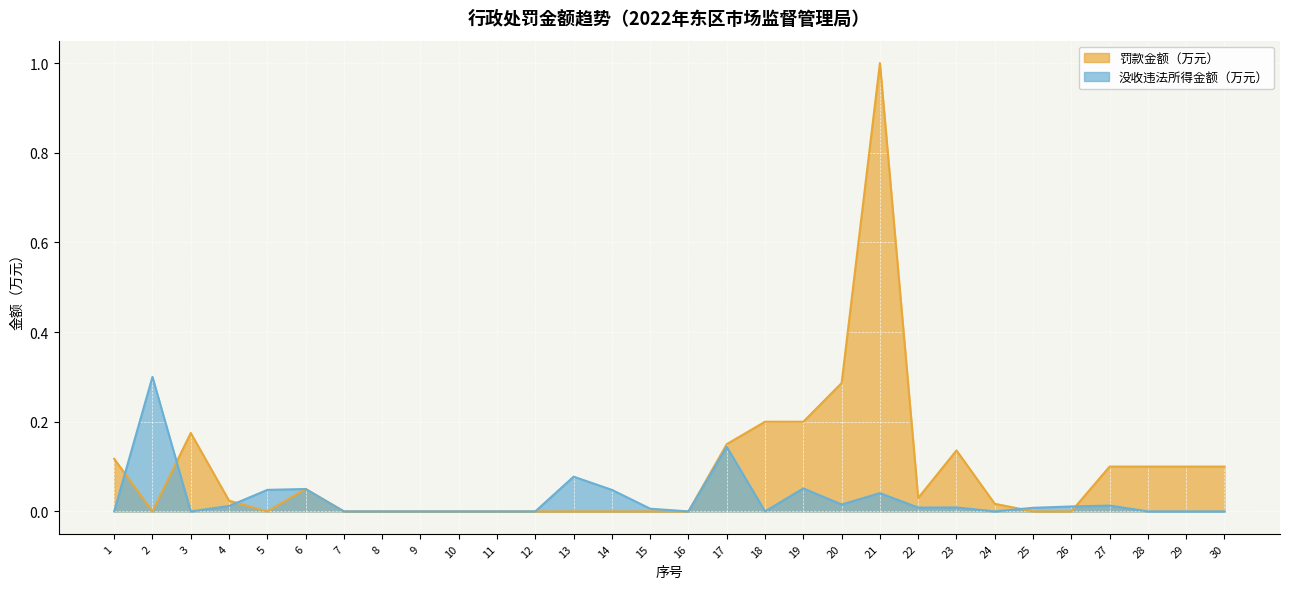

Reading left to right, what are all the values shown in this chart?

罚款金额（万元）: 0.1	0.0	0.2	0.0	0.0	0.1	0.0	0.0	0.0	0.0	0.0	0.0	0.0	0.0	0.0	0.0	0.1	0.2	0.2	0.3	1.0	0.0	0.1	0.0	0.0	0.0	0.1	0.1	0.1	0.1
没收违法所得金额（万元）: 0.0	0.3	0.0	0.0	0.0	0.1	0.0	0.0	0.0	0.0	0.0	0.0	0.1	0.0	0.0	0.0	0.1	0.0	0.1	0.0	0.0	0.0	0.0	0.0	0.0	0.0	0.0	0.0	0.0	0.0